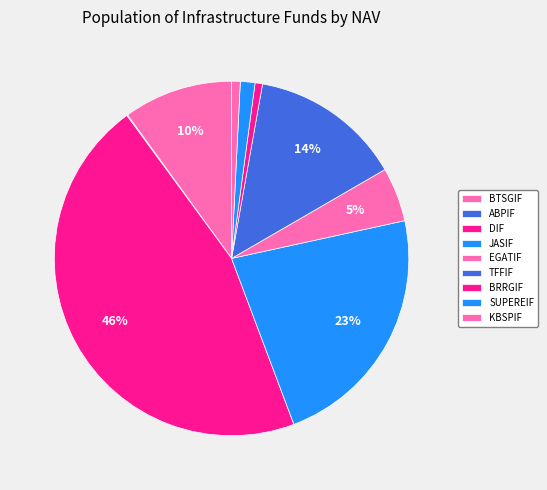

What is the change in value from ABPIF to KBSPIF?

+2726.7